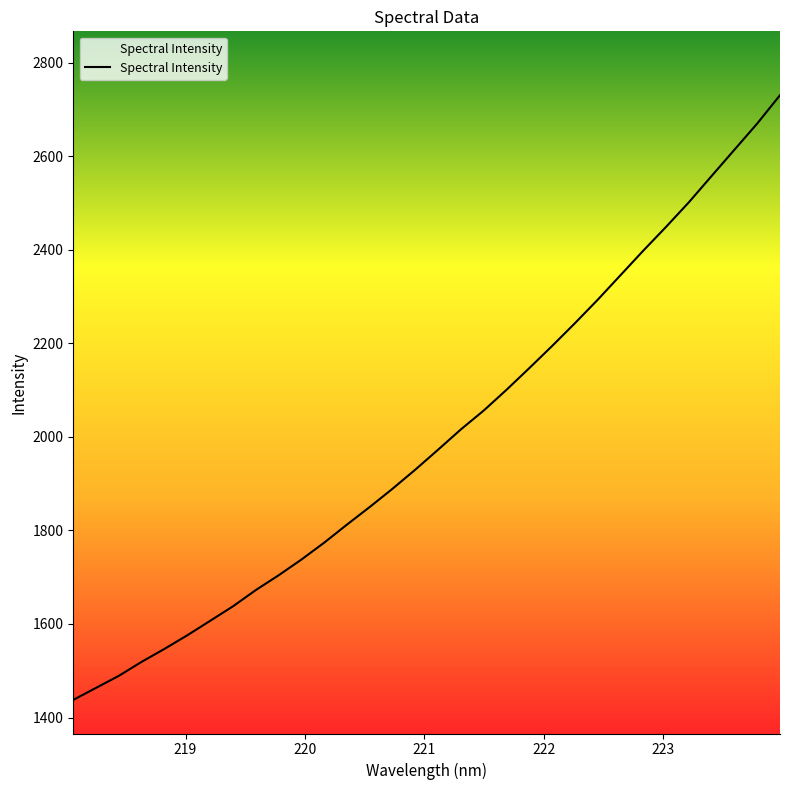

What is the smallest value displayed?

1437.7